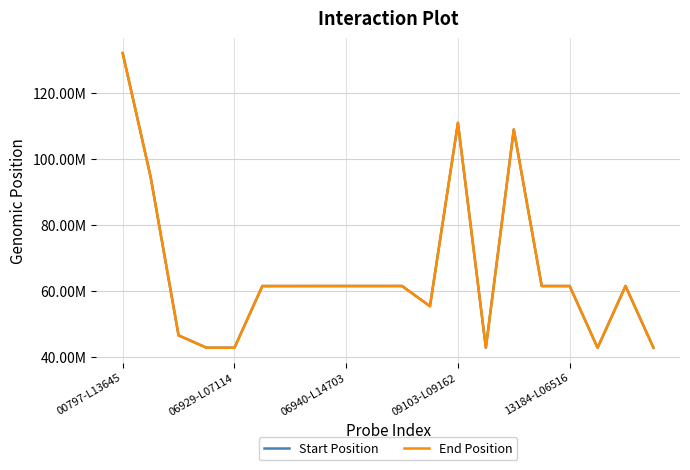

At which label does Start Position reach its minimum?

17